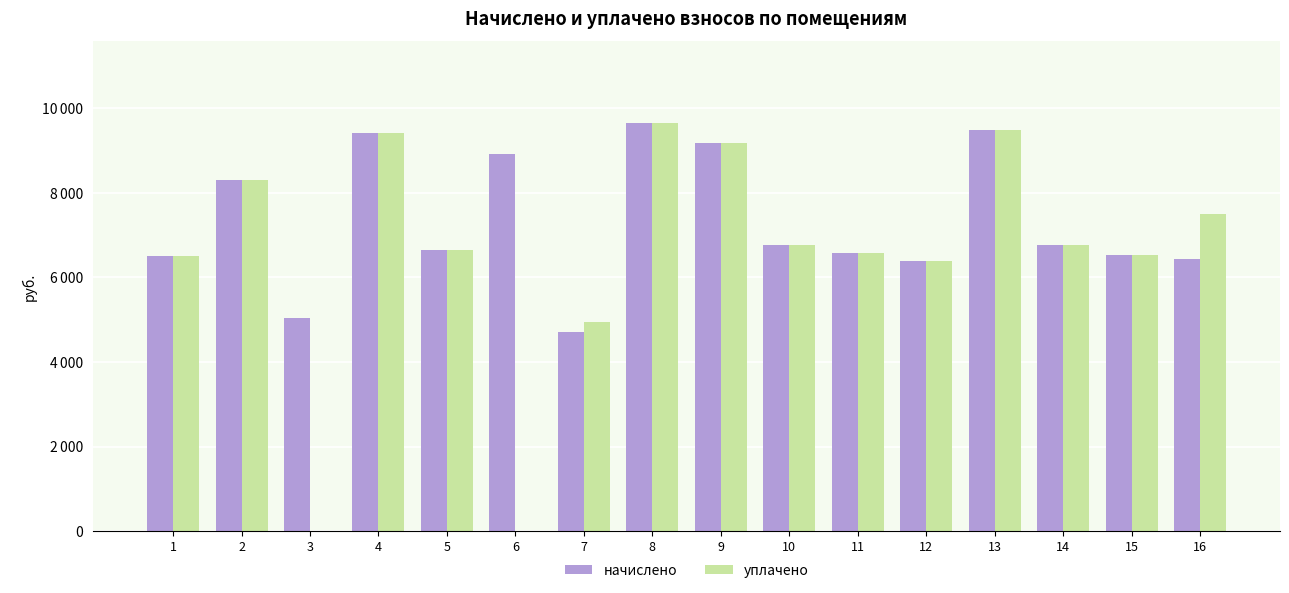

Which label corresponds to the largest value in the chart?

8